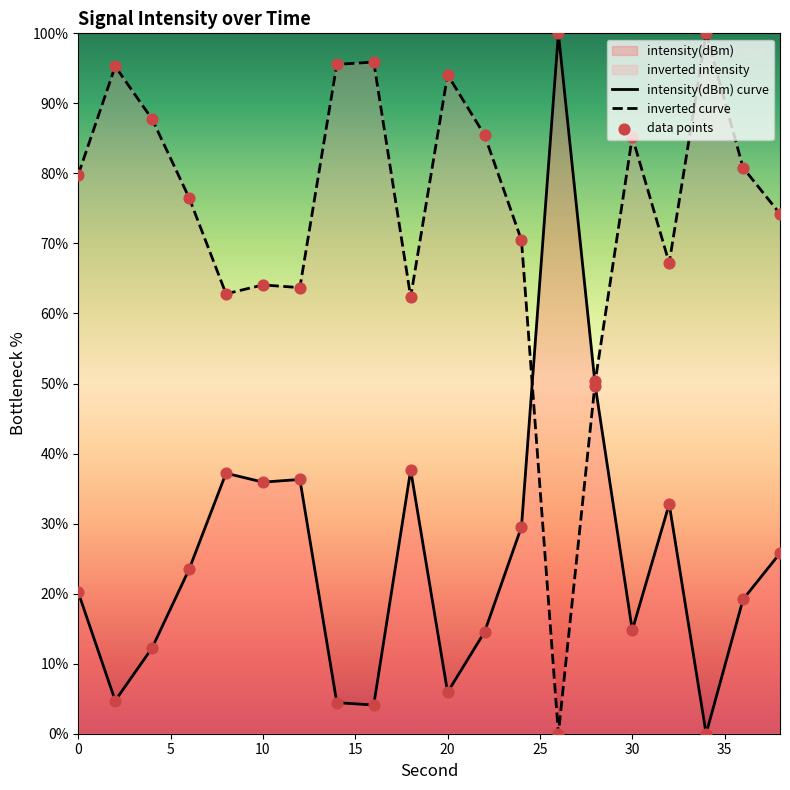

Which has a higher value, 20 or 2?

20